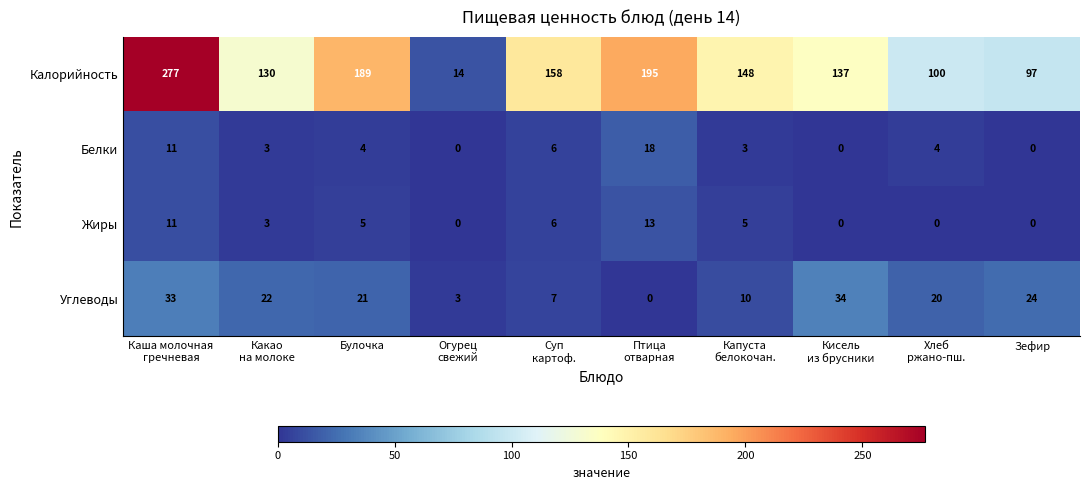

What is the difference between the second highest and minimum values in the Калорийность series?

181